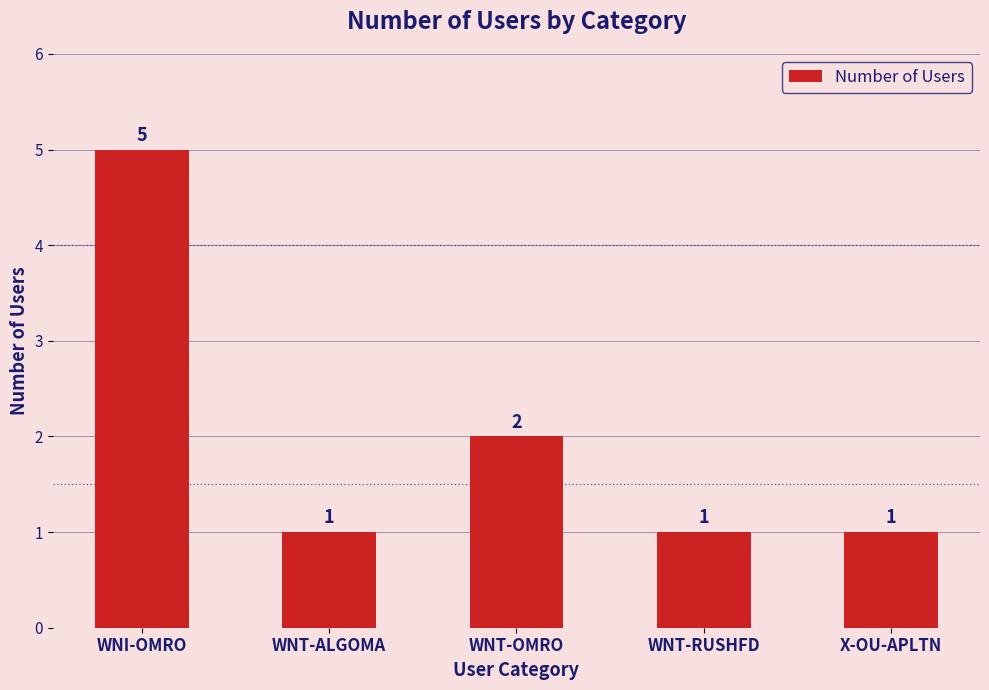

Which label corresponds to the largest value in the chart?

WNI-OMRO